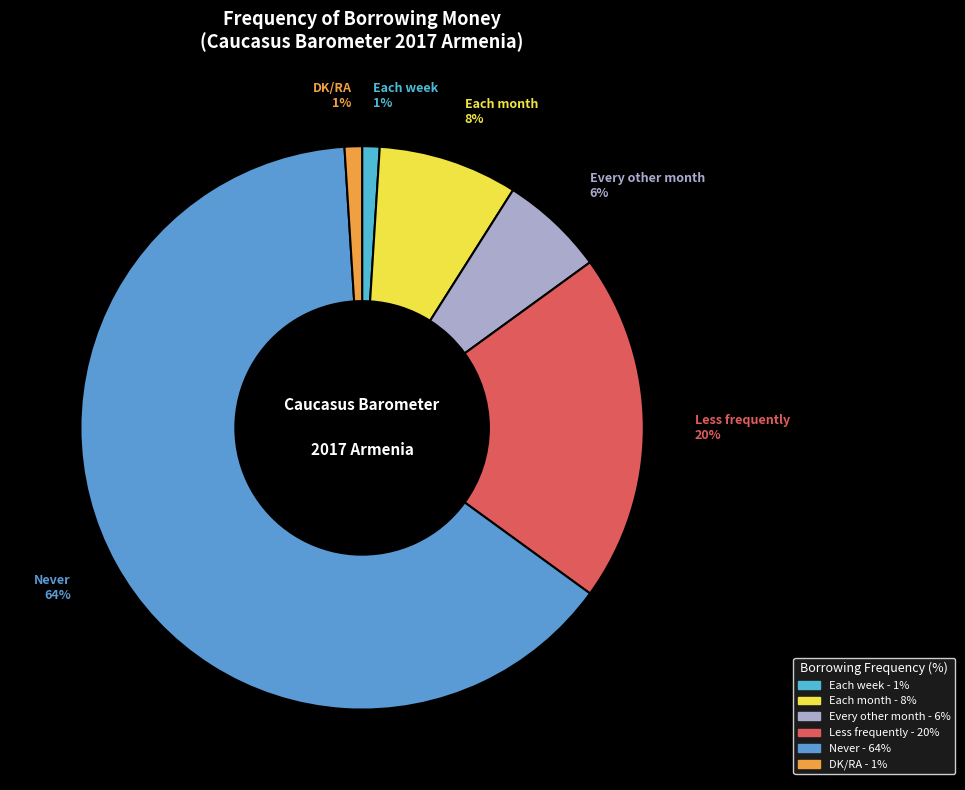

Does Never account for over 50% of the chart?

Yes